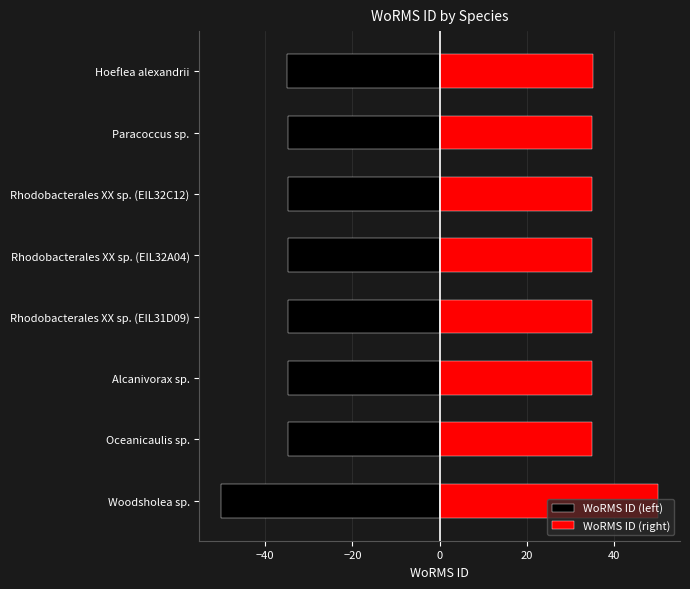

What is the minimum value for WoRMS ID (left)?

-50.0